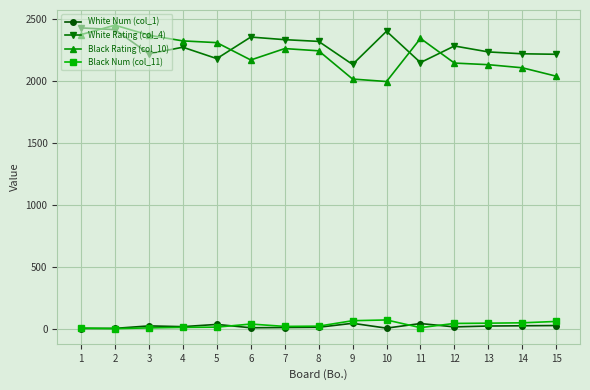

Count the number of data series in this chart.

4